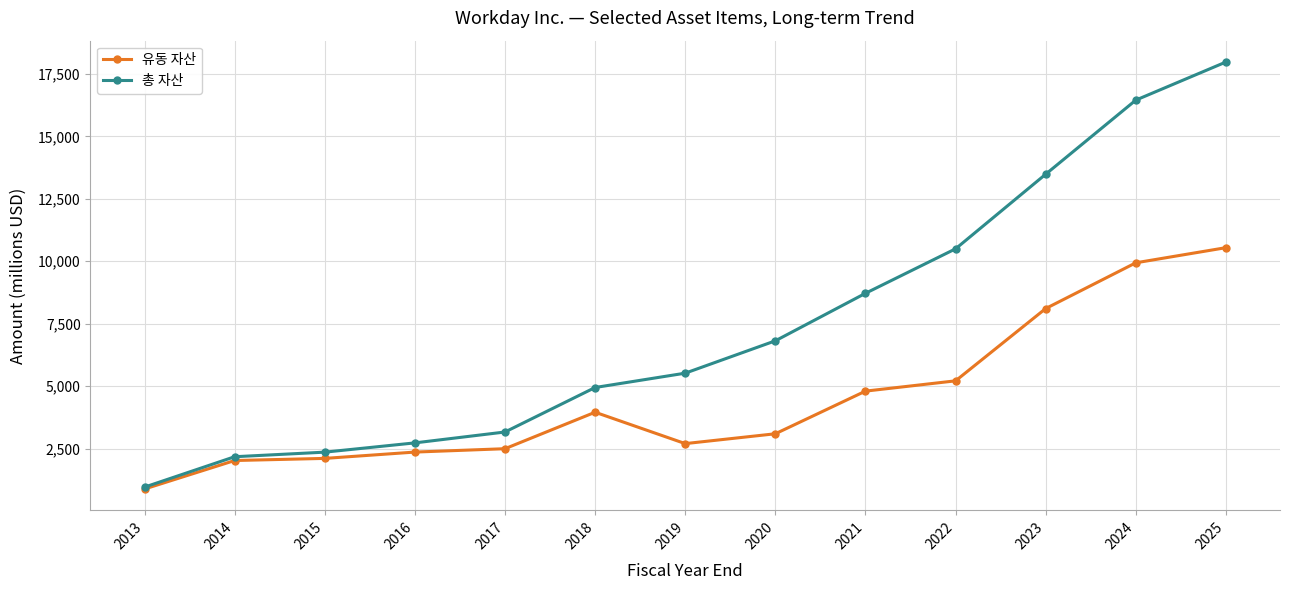

Where does the 유동 자산 series first go above 3095?

2018